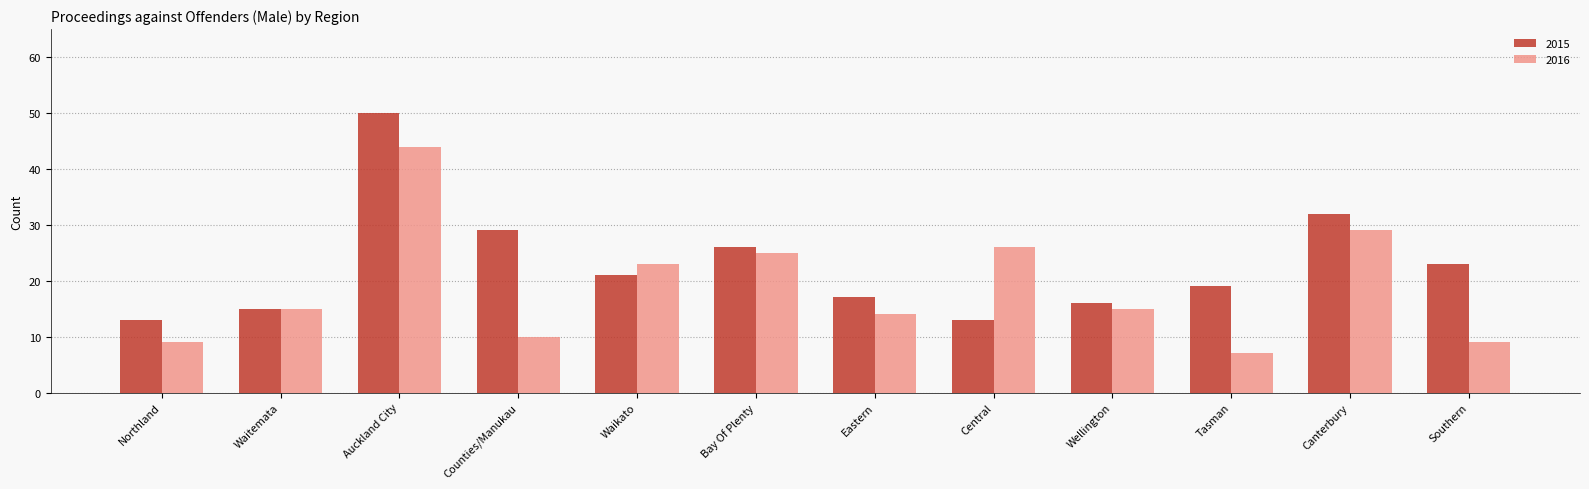

What is the greatest value displayed?

50